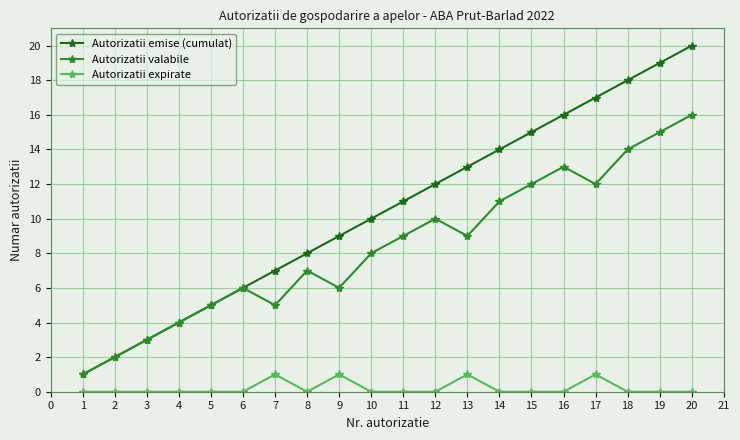

Is the value of Autorizatii valabile at 15 greater than the value of Autorizatii emise (cumulat) at 3?

Yes